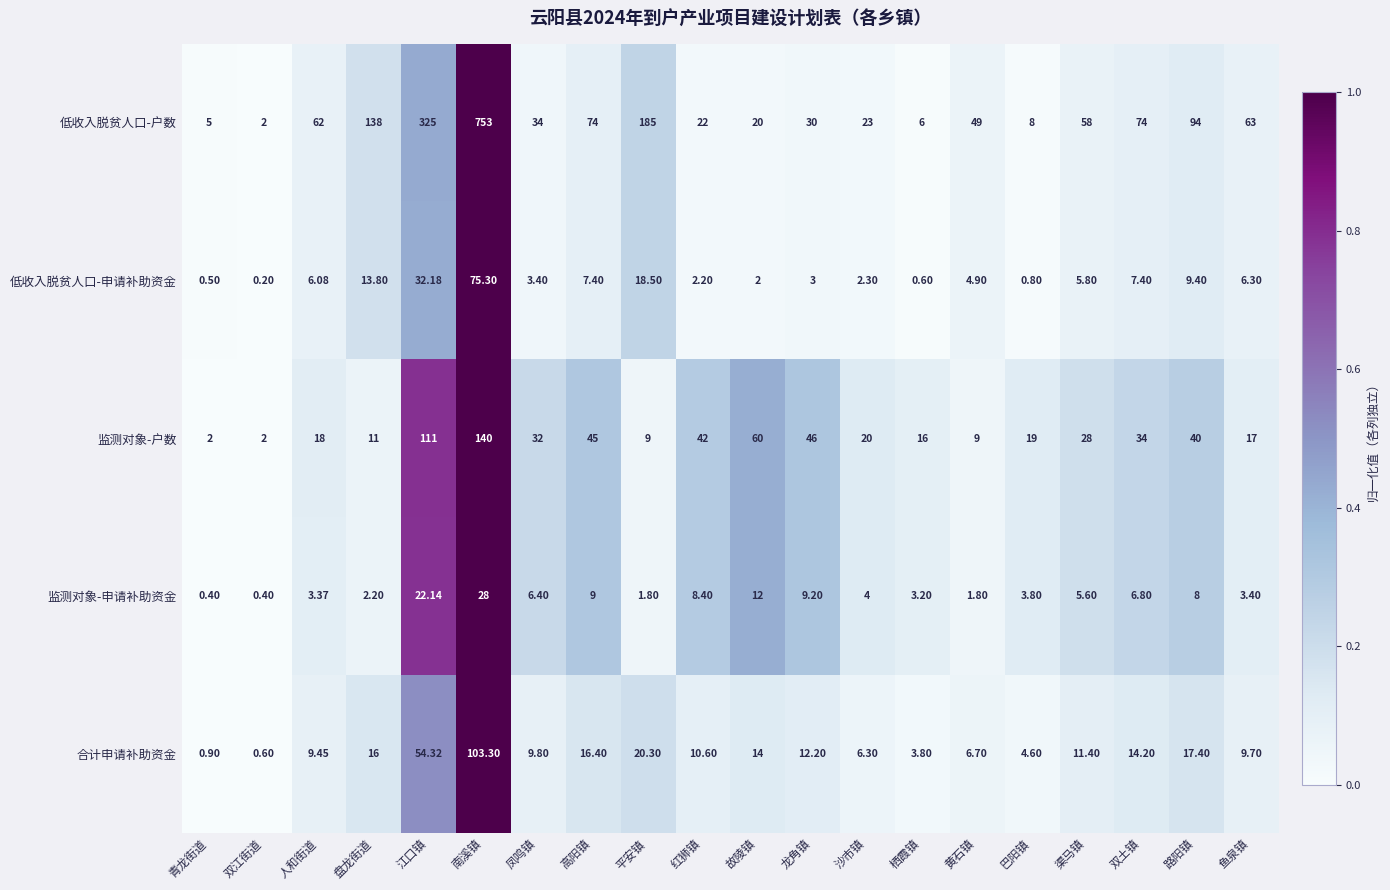

List the series in order of their peak value, highest first.

低收入脱贫人口-户数, 监测对象-户数, 合计申请补助资金, 低收入脱贫人口-申请补助资金, 监测对象-申请补助资金